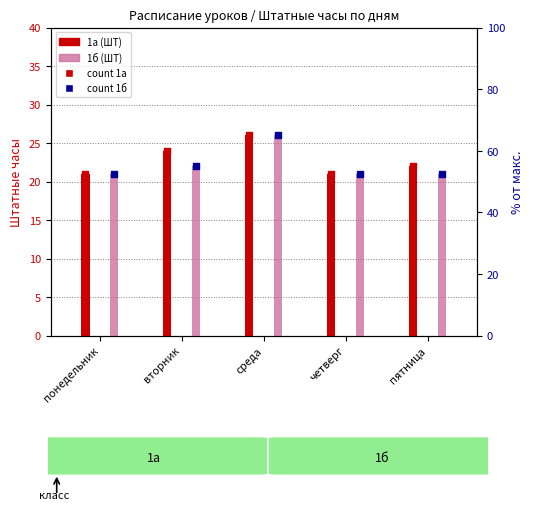

At how many categories does at least one series exceed 22?

2